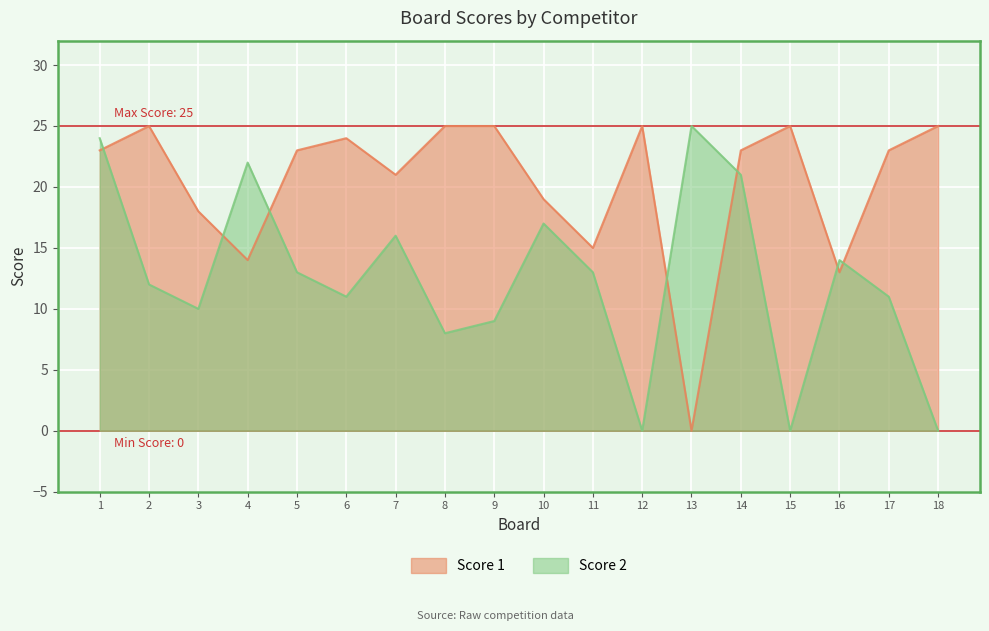

Reading left to right, extract all data points from this chart.

Score 1: 1=23	2=25	3=18	4=14	5=23	6=24	7=21	8=25	9=25	10=19	11=15	12=25	13=0	14=23	15=25	16=13	17=23	18=25
Score 2: 1=24	2=12	3=10	4=22	5=13	6=11	7=16	8=8	9=9	10=17	11=13	12=0	13=25	14=21	15=0	16=14	17=11	18=0